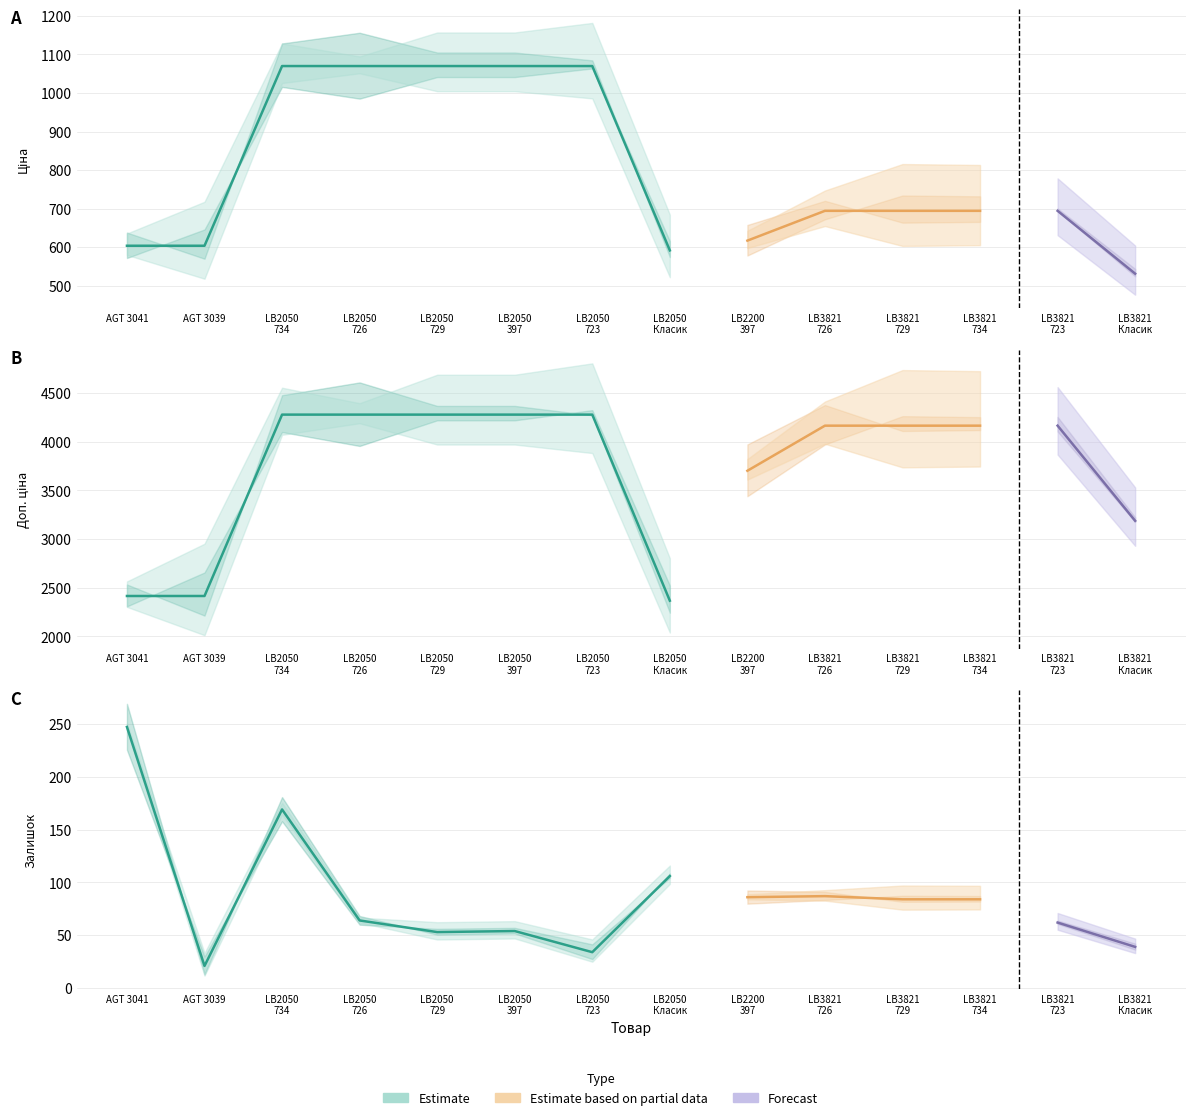

Rank the series at 11 from highest to lowest value.

Доп. ціна, Ціна, Залишок